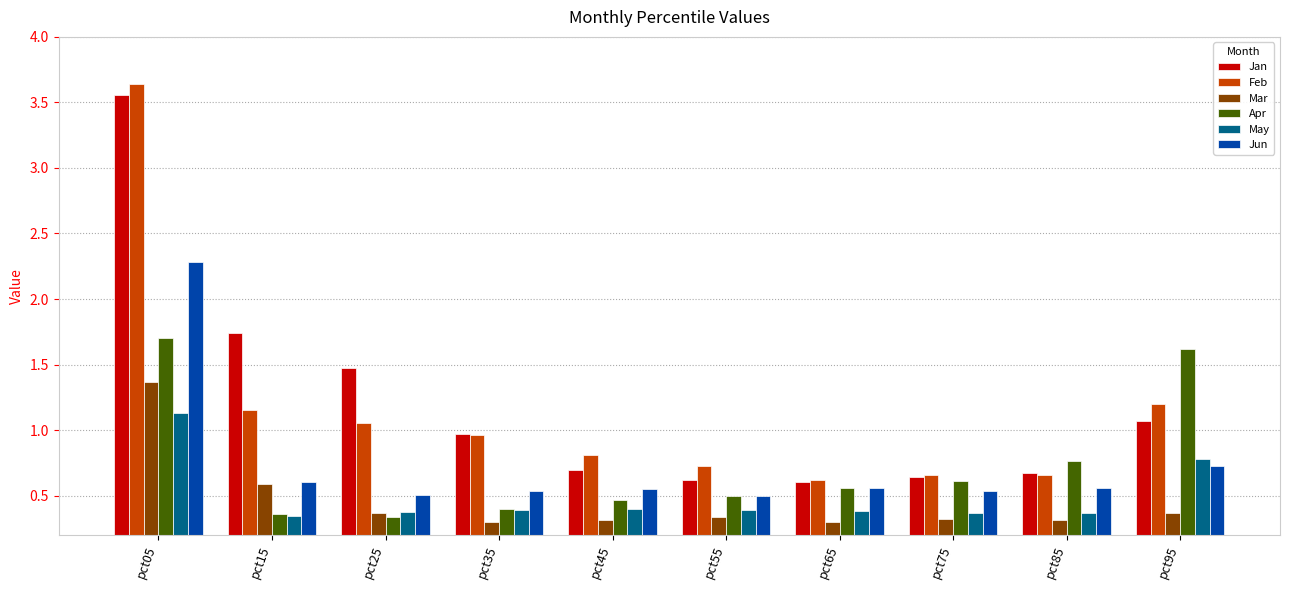

Which category has the highest value in the Jan series?

pct05